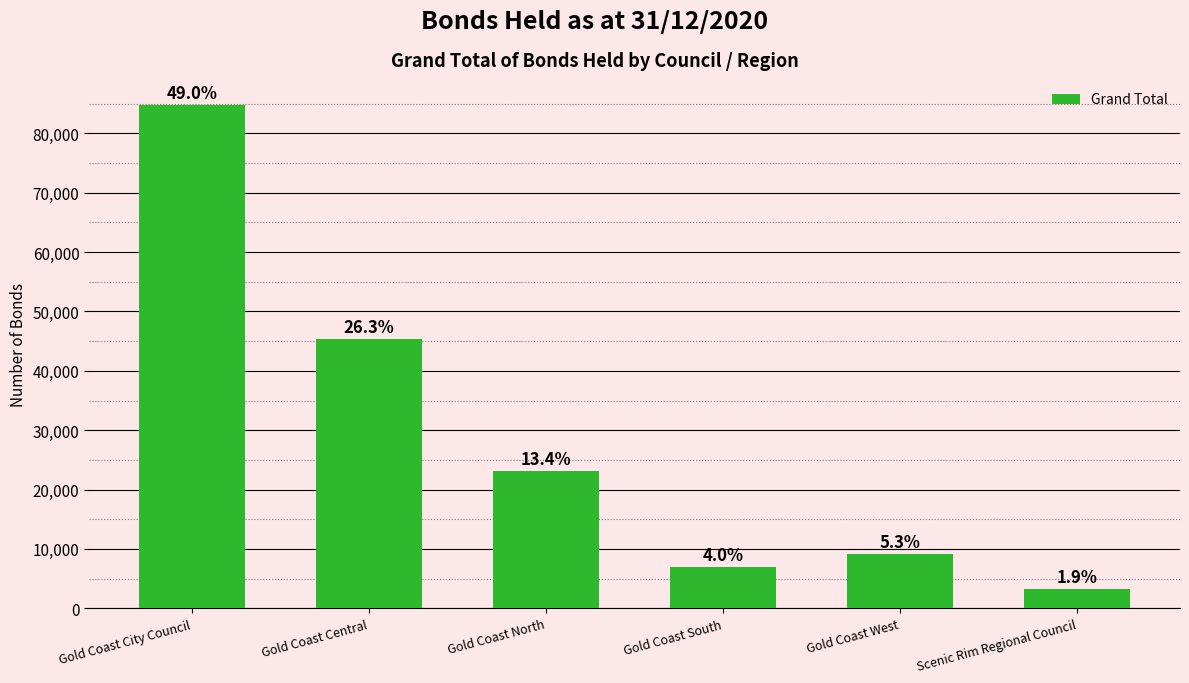

What is the label of the 4th bar from the right?

Gold Coast North